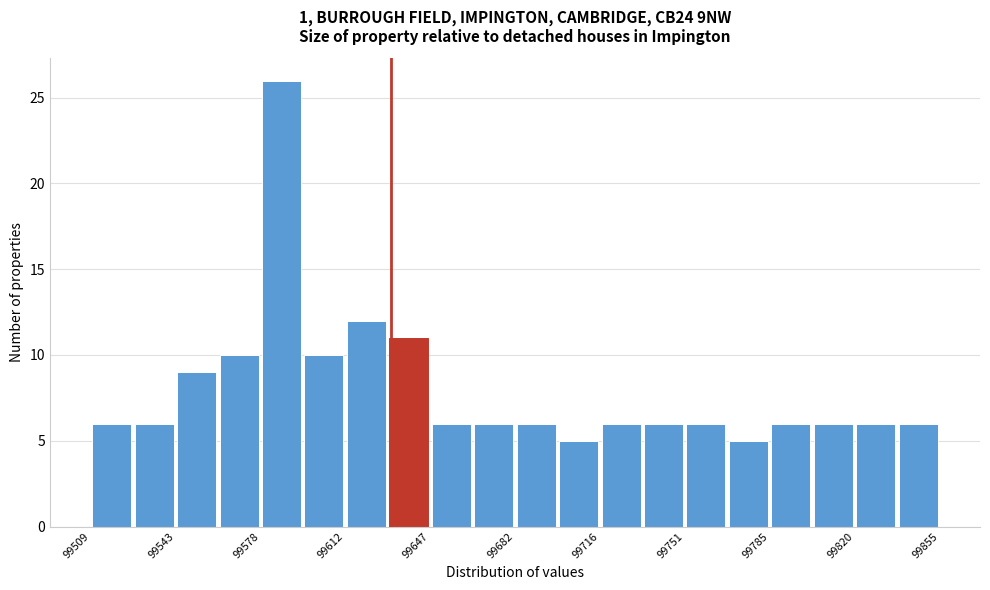

Read against the x-axis, roughly where is the centre of the tallest bar?

99585